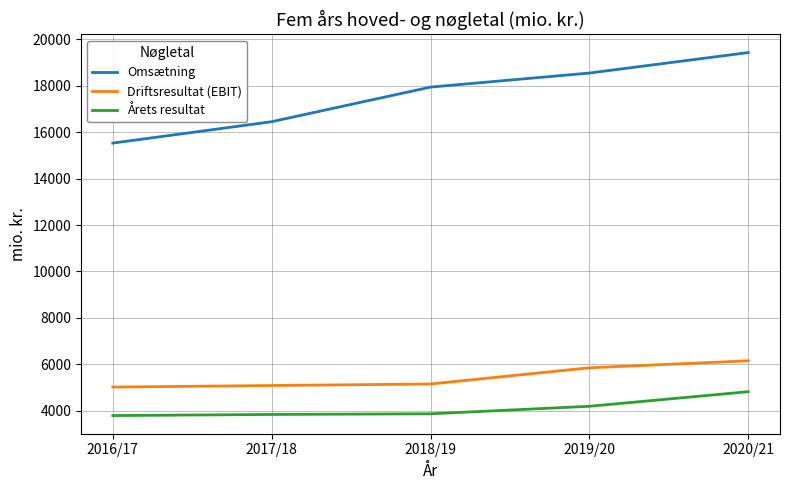

True or false: Driftsresultat (EBIT) and Omsætning cross at least once.

False